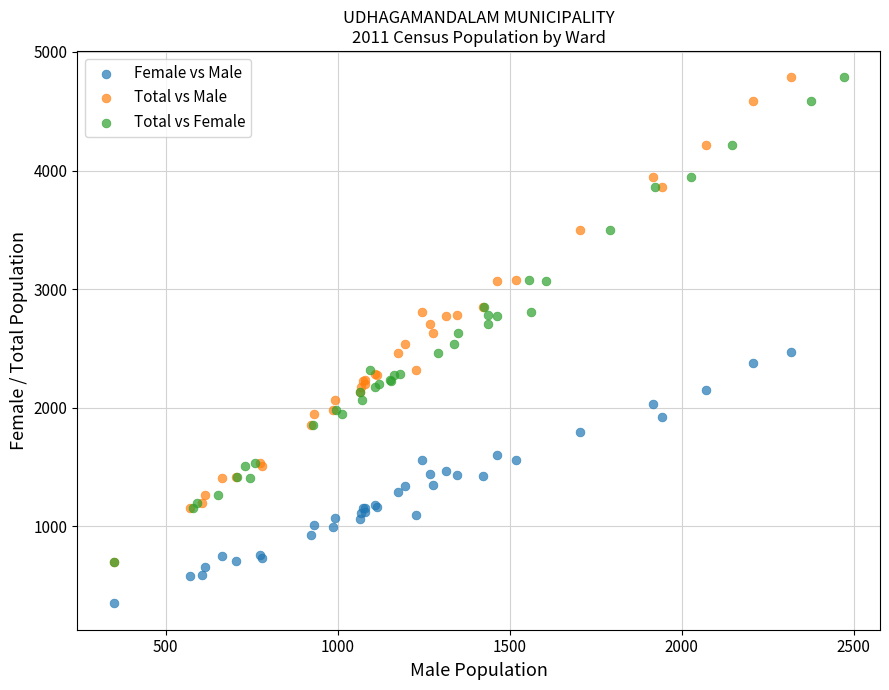

Which series contains the lowest Y value?

Female vs Male